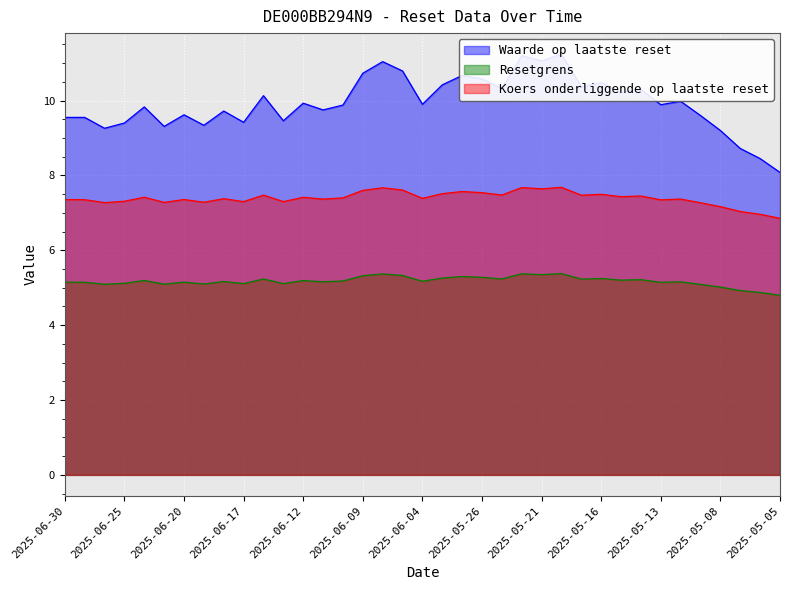

What is the minimum value shown in the chart?

4.8